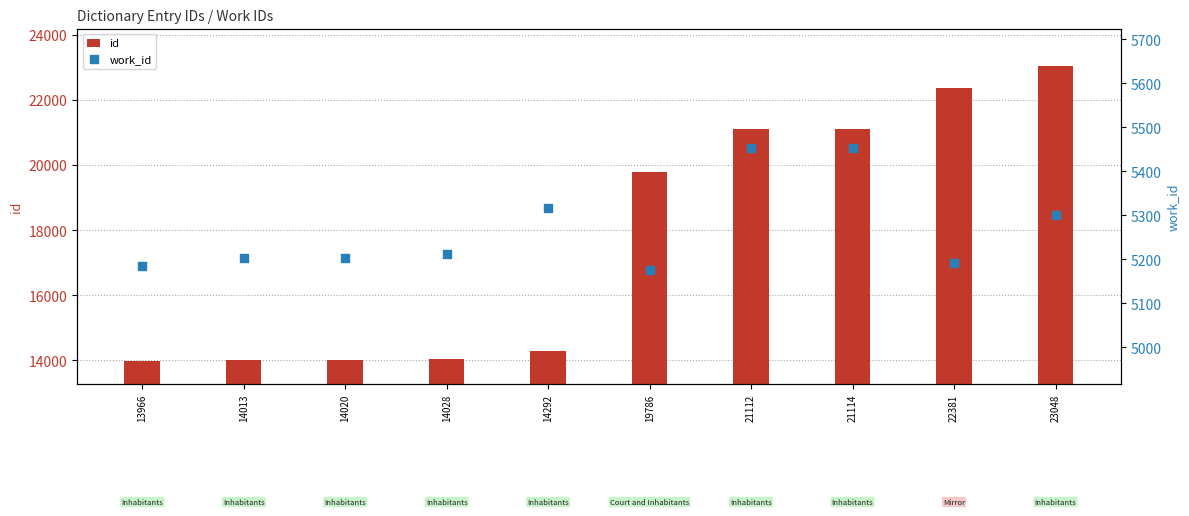

Which series has the largest Y range (max minus min)?

id